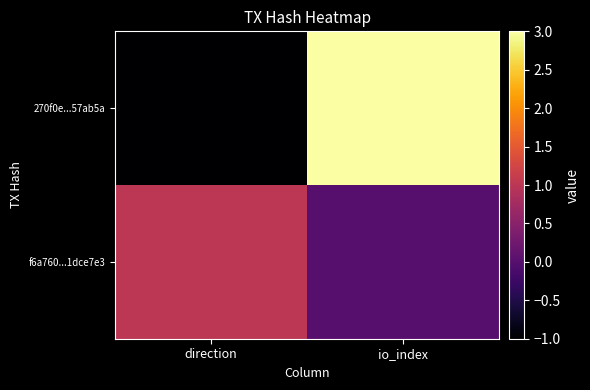

Rank the series by their maximum value, from lowest to highest.

f6a760...1dce7e3, 270f0e...57ab5a